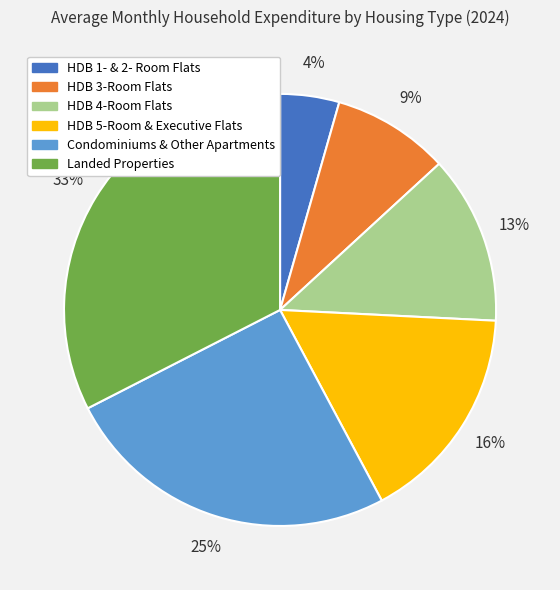

Rank the categories by value from highest to lowest.

Landed Properties, Condominiums & Other Apartments, HDB 5-Room & Executive Flats, HDB 4-Room Flats, HDB 3-Room Flats, HDB 1- & 2- Room Flats